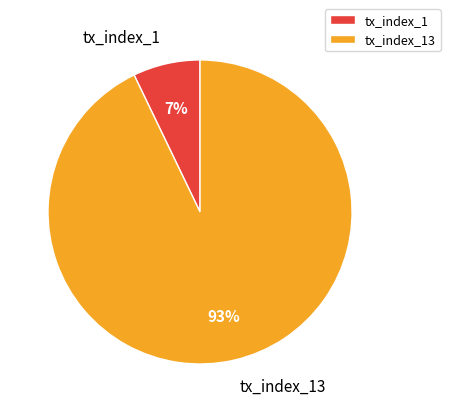

Which has a higher value, tx_index_1 or tx_index_13?

tx_index_13